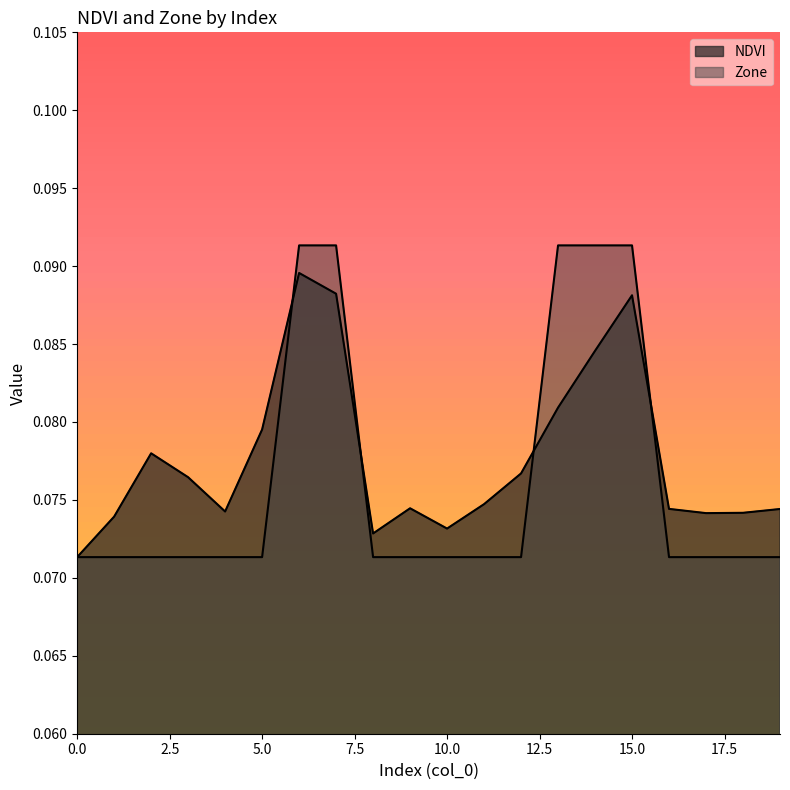

Rank the categories by Zone value from lowest to highest.

0, 1, 2, 3, 4, 5, 8, 9, 10, 11, 12, 16, 17, 18, 19, 6, 7, 13, 14, 15